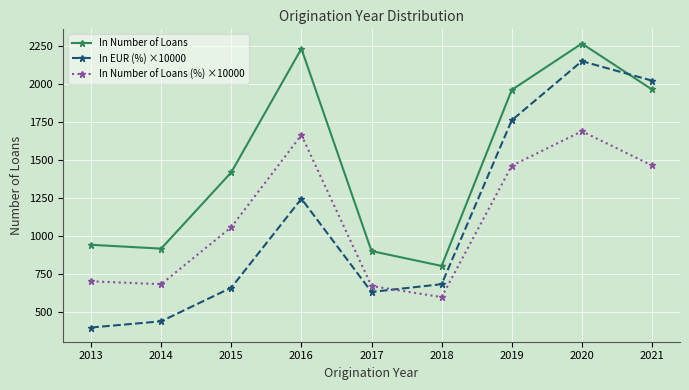

Does the chart display data point markers on the line(s)?

Yes